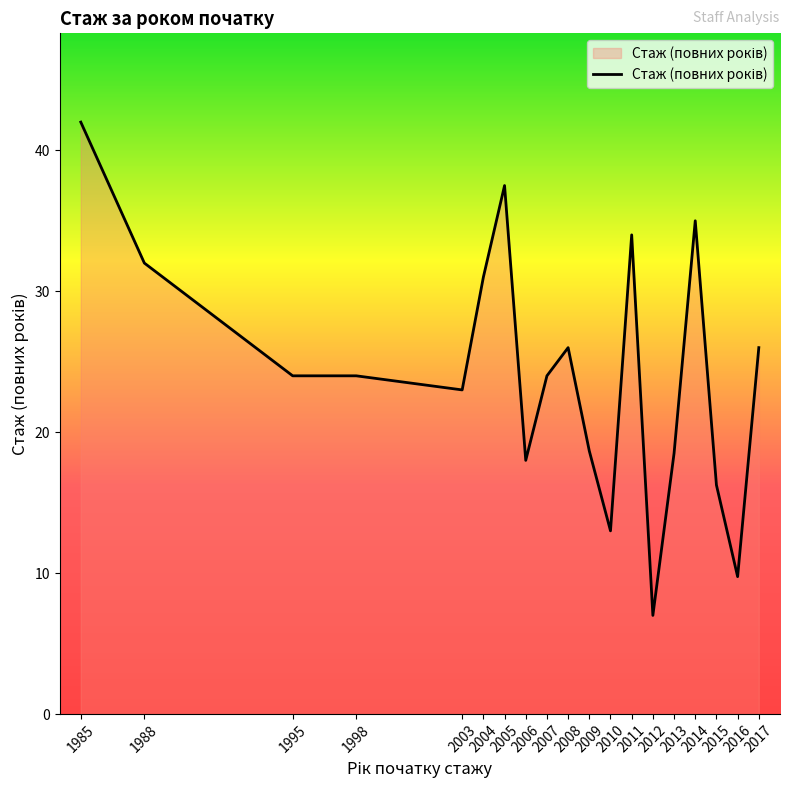

What is the maximum value shown in the chart?

42.0